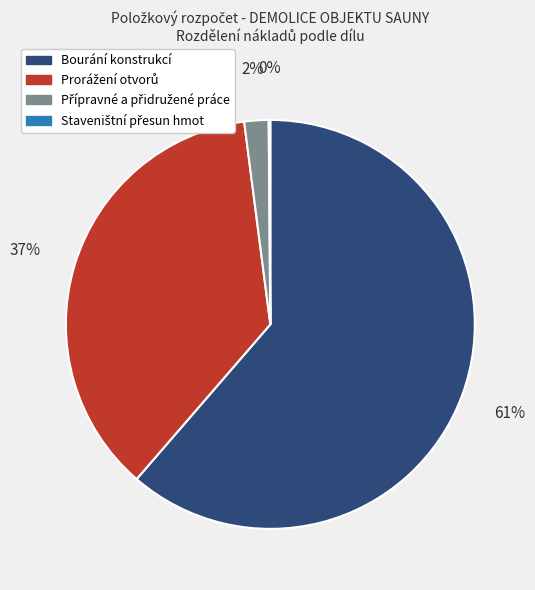

What is the majority slice?

Bourání konstrukcí